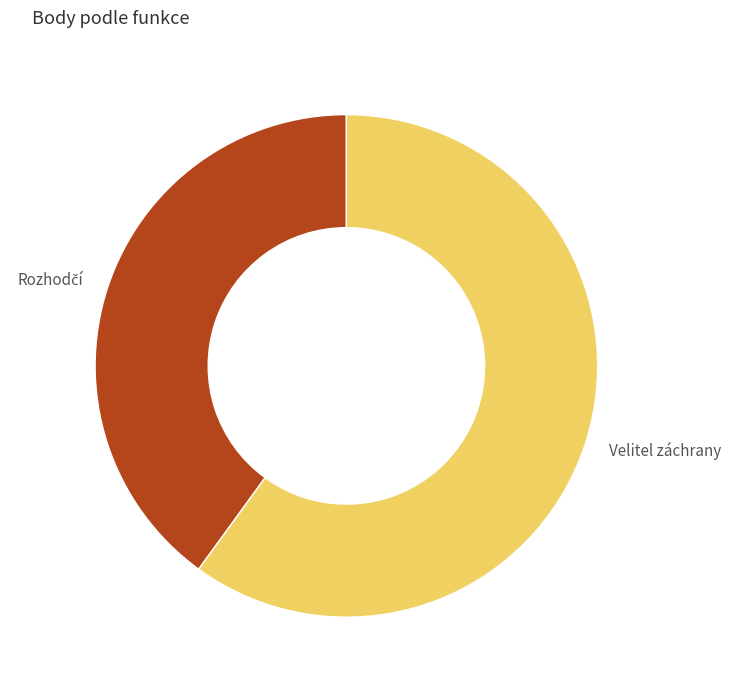

Is Velitel záchrany the majority of the pie?

Yes